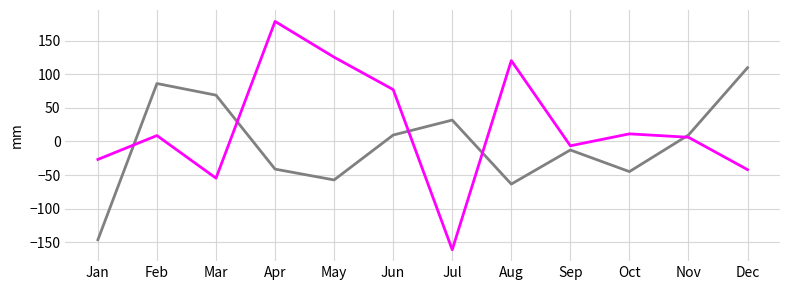

Is this an area chart (filled region under the line)?

No